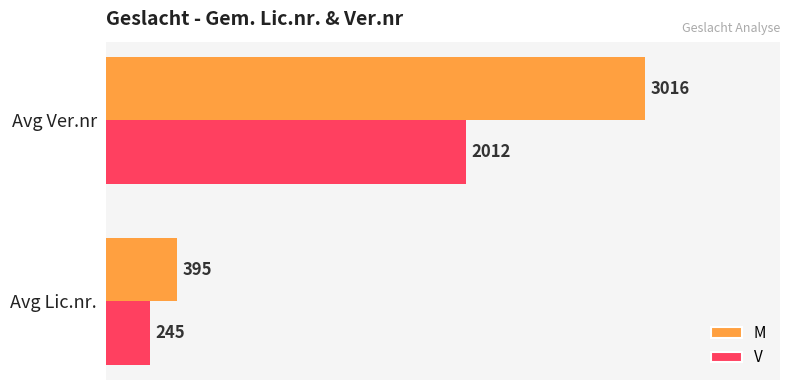

The value of M at Avg Lic.nr. is 395. True or false?

True